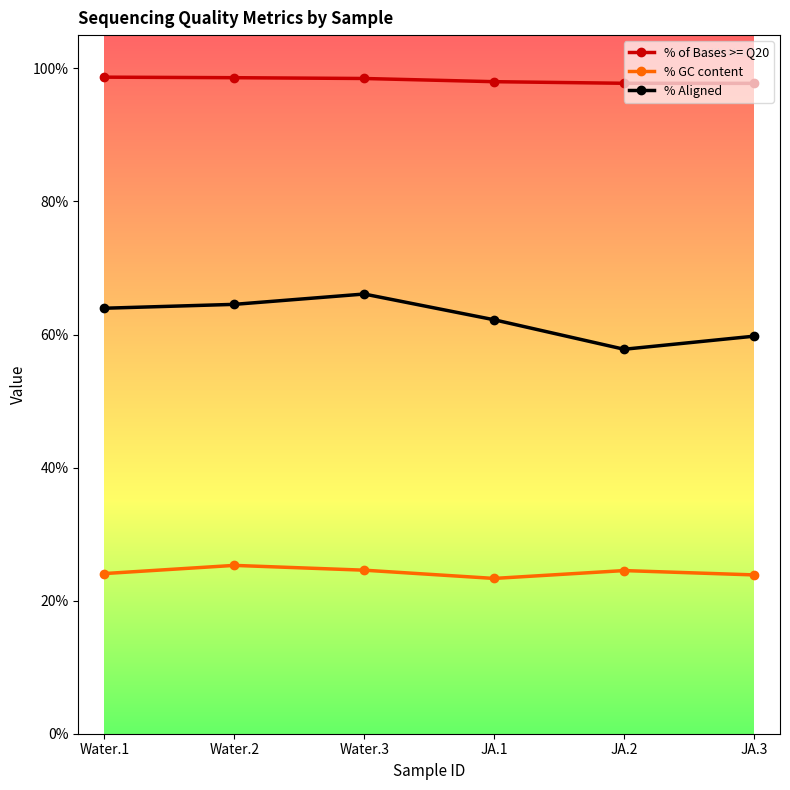

What is the difference between the highest and lowest values at Water.3?

73.9